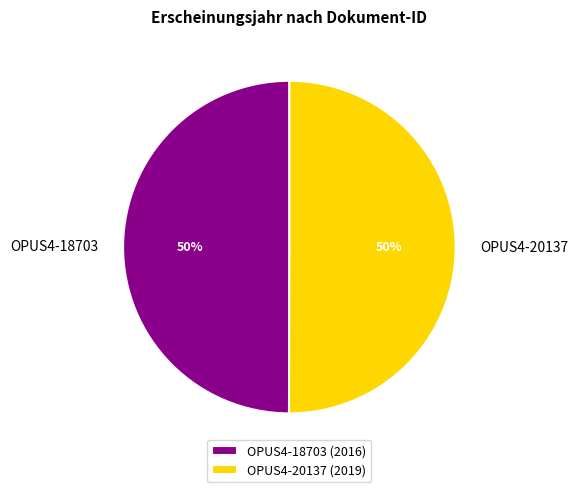

Approximately how many times larger is the value at OPUS4-20137 compared to OPUS4-18703?

1.0